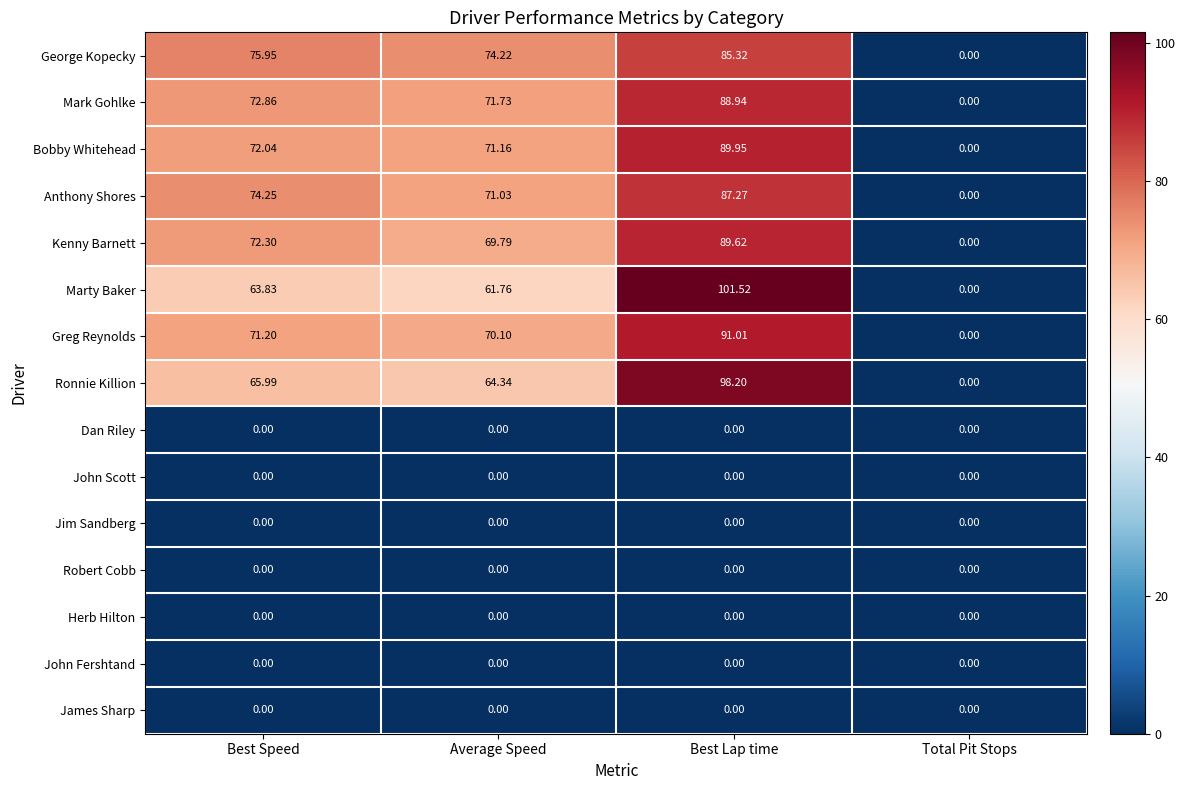

Where does the Bobby Whitehead series first go above 72?

Best Speed